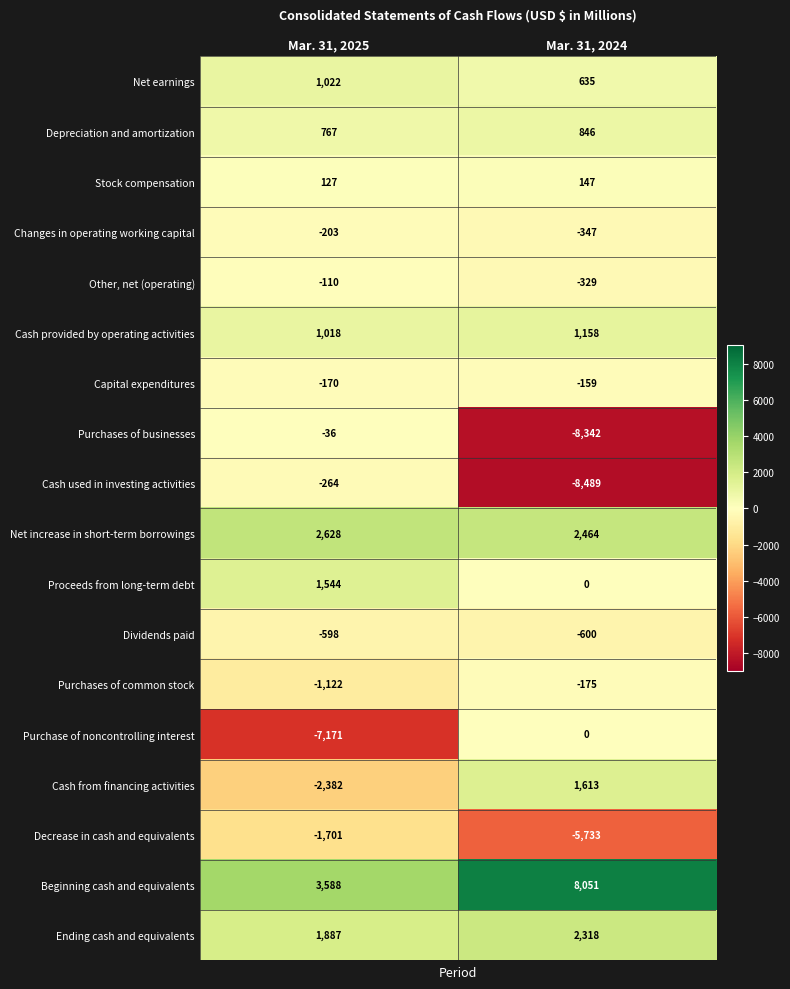

List the series in order of their peak value, highest first.

Beginning cash and equivalents, Net increase in short-term borrowings, Ending cash and equivalents, Cash from financing activities, Proceeds from long-term debt, Cash provided by operating activities, Net earnings, Depreciation and amortization, Stock compensation, Purchase of noncontrolling interest, Purchases of businesses, Other, net (operating), Capital expenditures, Purchases of common stock, Changes in operating working capital, Cash used in investing activities, Dividends paid, Decrease in cash and equivalents